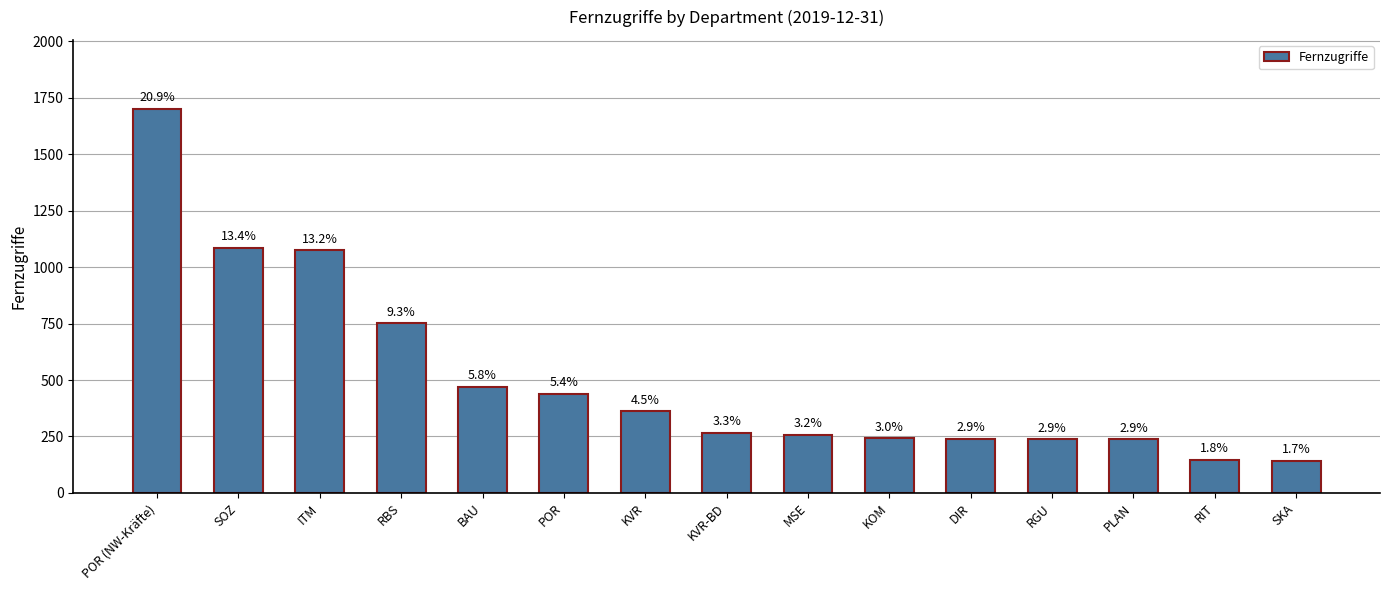

What is the label of the 8th bar from the left?

KVR-BD